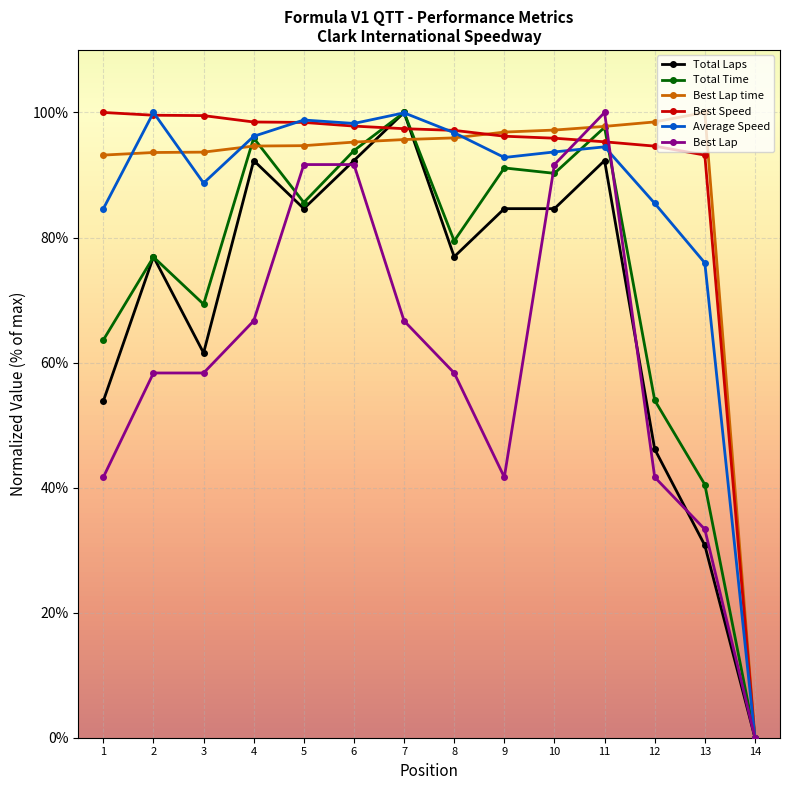

What is the difference between the highest and lowest values at 6?

6.6